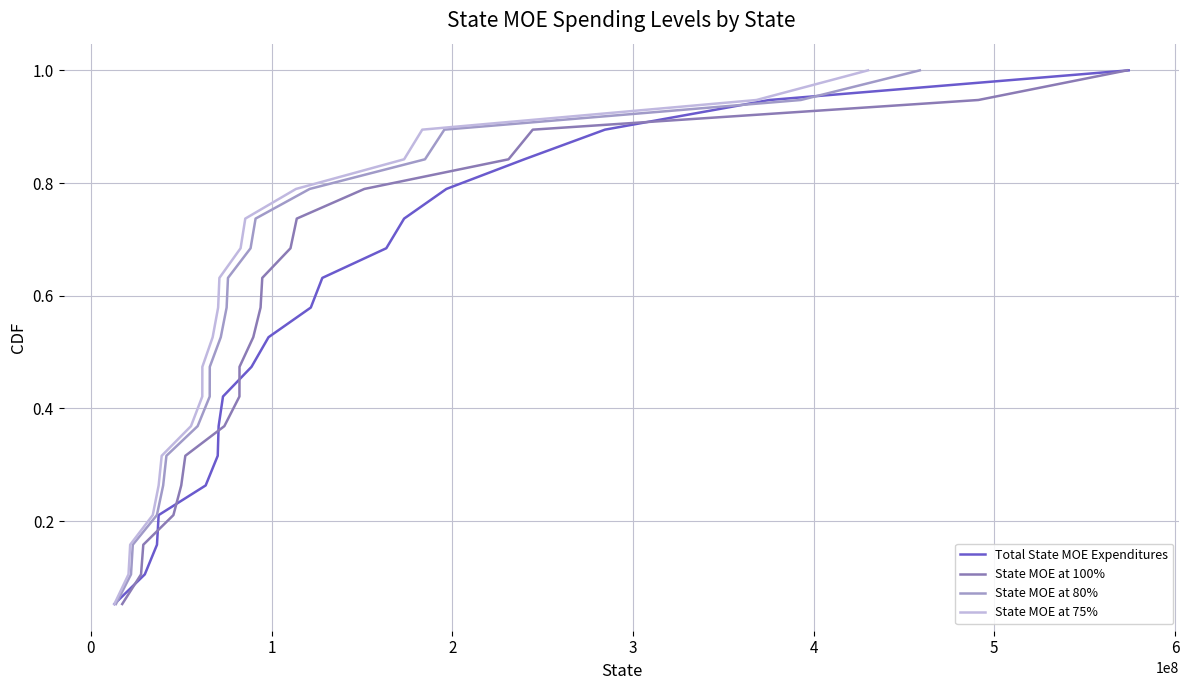

Reading left to right, what are all the values shown in this chart?

Total State MOE Expenditures: 0.1	0.1	0.2	0.2	0.3	0.3	0.4	0.4	0.5	0.5	0.6	0.6	0.7	0.7	0.8	0.8	0.9	0.9	1.0
State MOE at 100%: 0.1	0.1	0.2	0.2	0.3	0.3	0.4	0.4	0.5	0.5	0.6	0.6	0.7	0.7	0.8	0.8	0.9	0.9	1.0
State MOE at 80%: 0.1	0.1	0.2	0.2	0.3	0.3	0.4	0.4	0.5	0.5	0.6	0.6	0.7	0.7	0.8	0.8	0.9	0.9	1.0
State MOE at 75%: 0.1	0.1	0.2	0.2	0.3	0.3	0.4	0.4	0.5	0.5	0.6	0.6	0.7	0.7	0.8	0.8	0.9	0.9	1.0